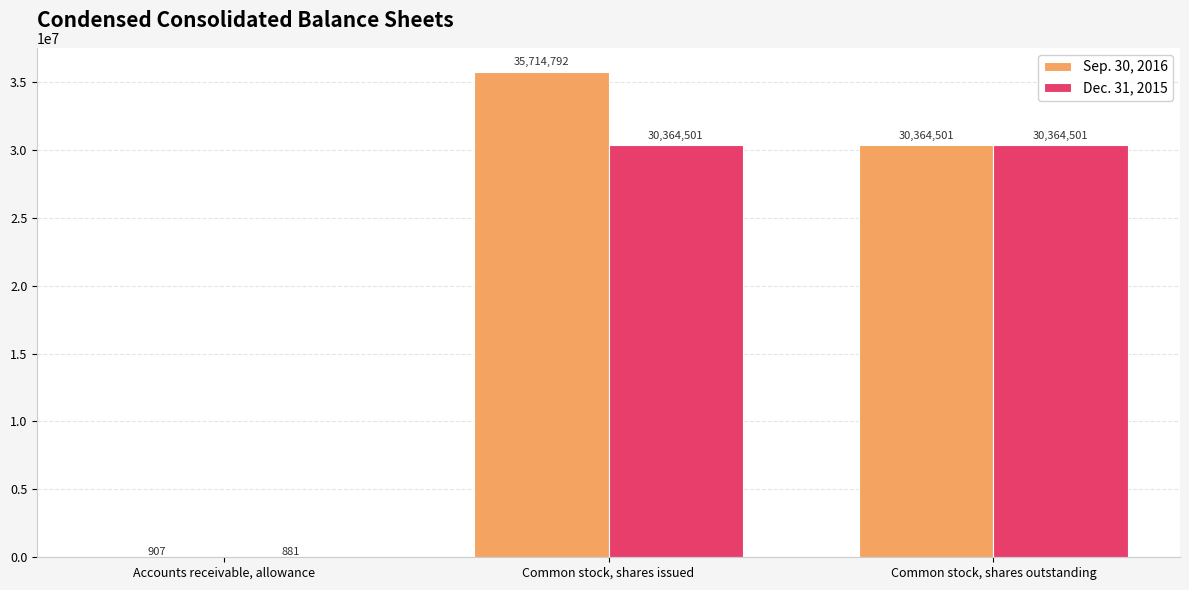

Reading left to right, list all the values displayed in this chart.

Sep. 30, 2016: Accounts receivable, allowance=907	Common stock, shares issued=35714792	Common stock, shares outstanding=30364501
Dec. 31, 2015: Accounts receivable, allowance=881	Common stock, shares issued=30364501	Common stock, shares outstanding=30364501